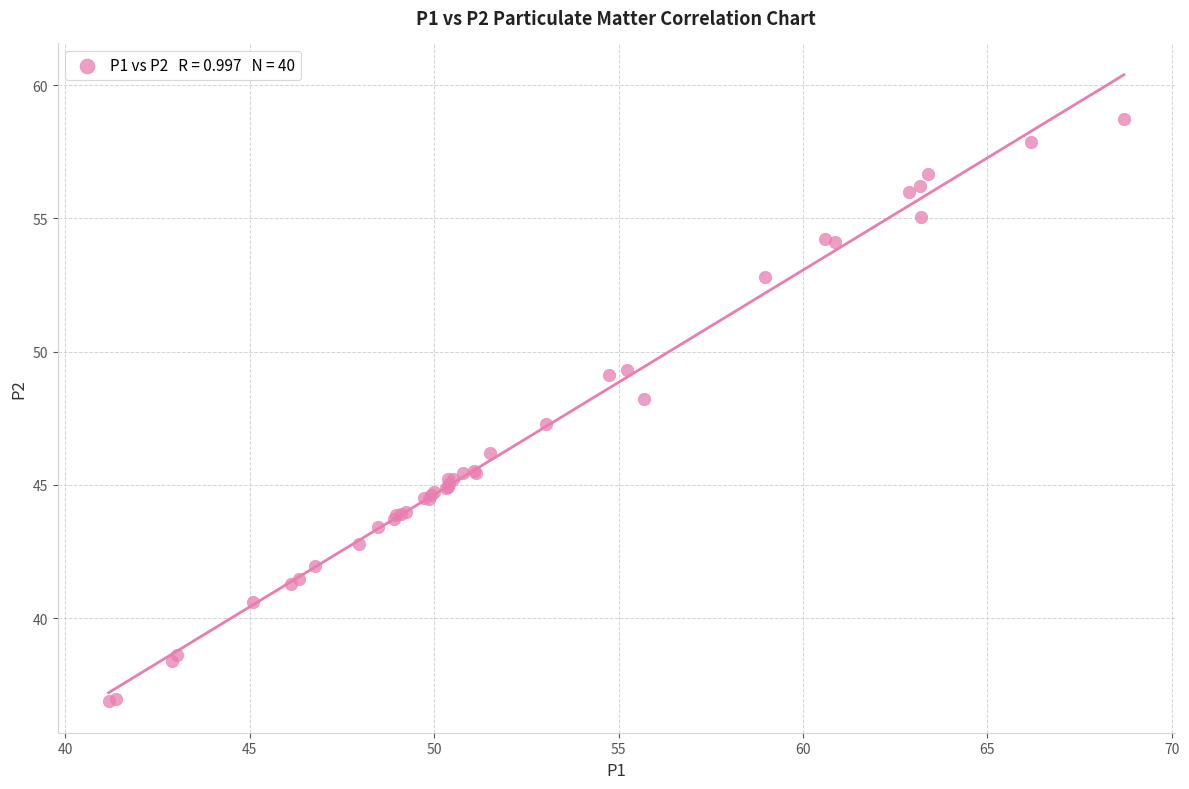

What Y value in the scatter plot is closest to 47?

47.3